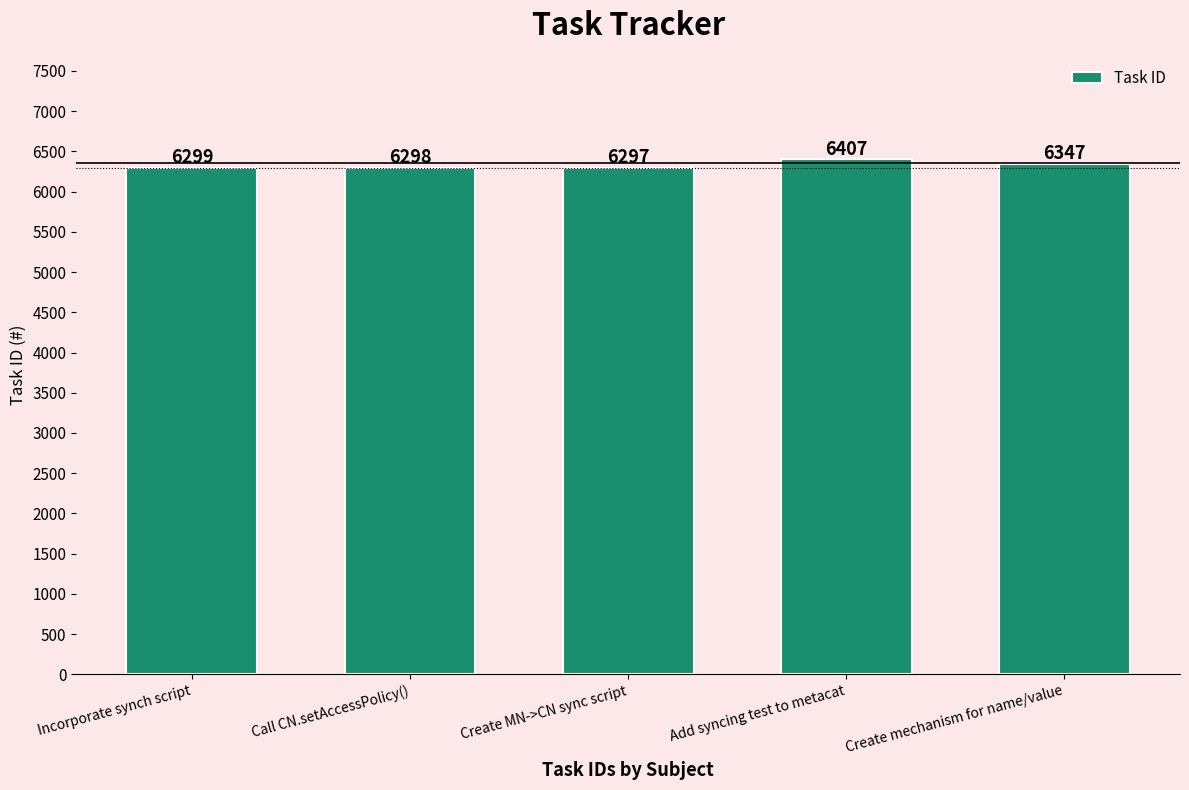

What is the label of the 5th bar from the left?

Create mechanism for name/value